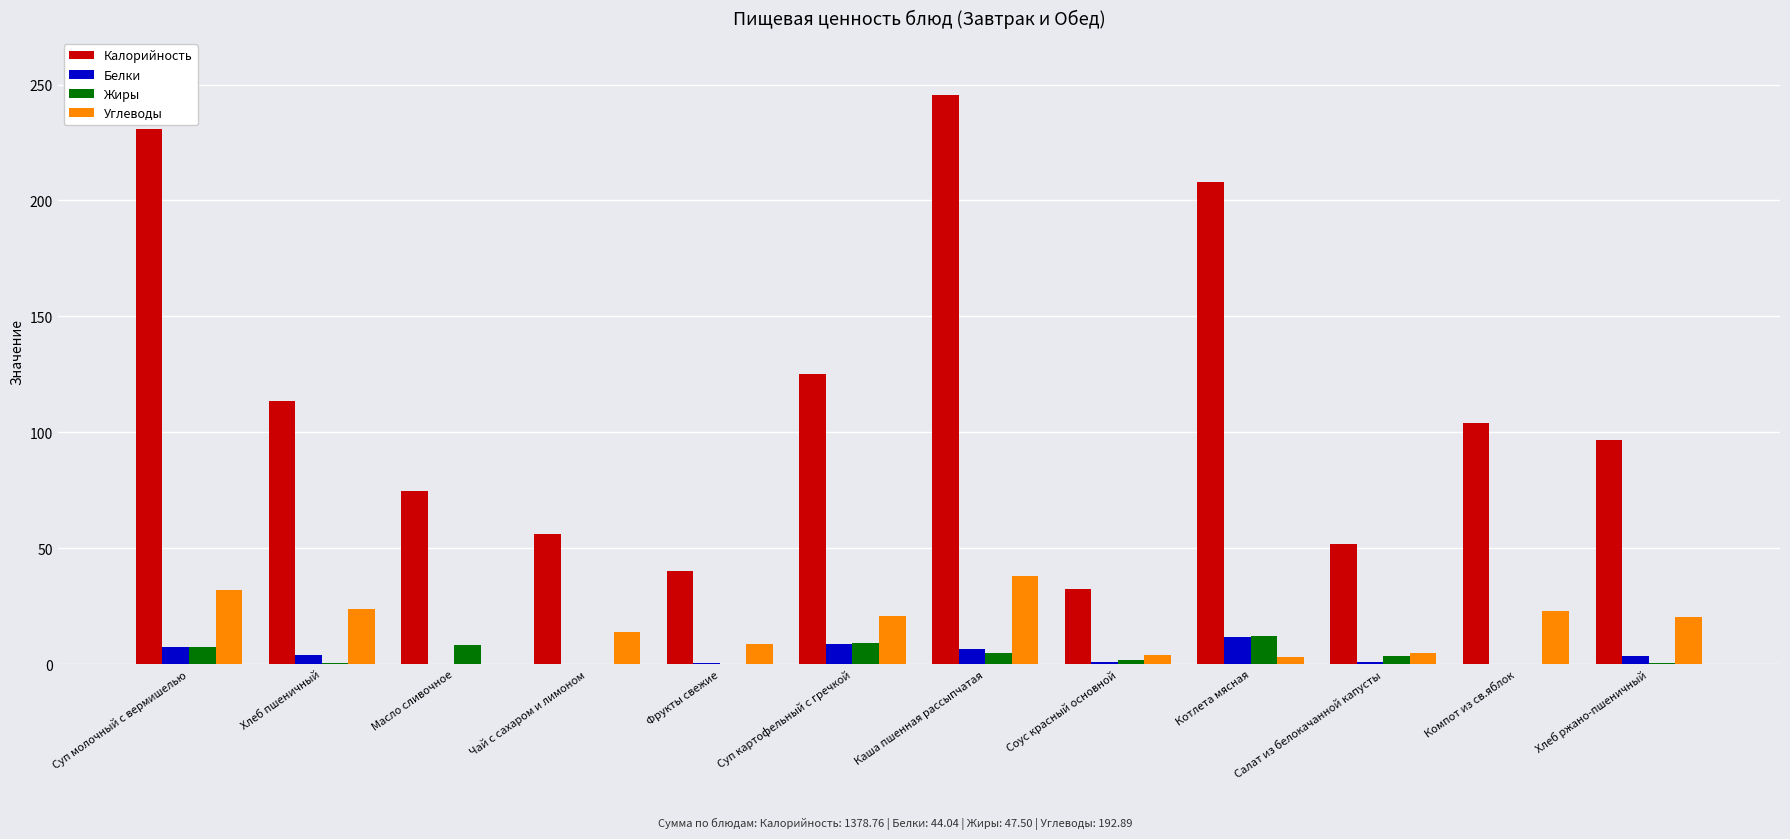

How many categories are shown in the chart?

12